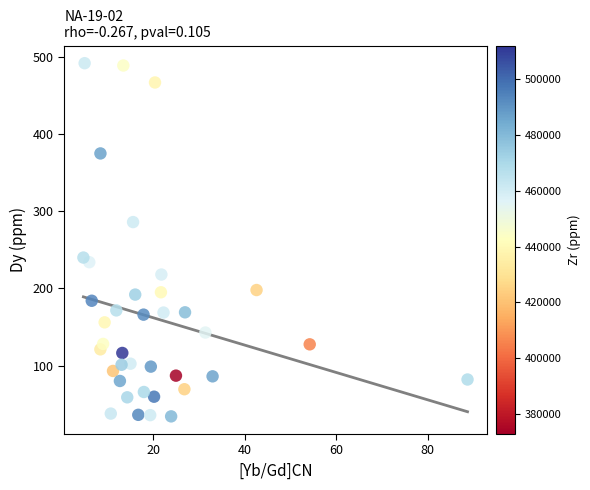

What is the range of Y values (max minus min)?

457.9